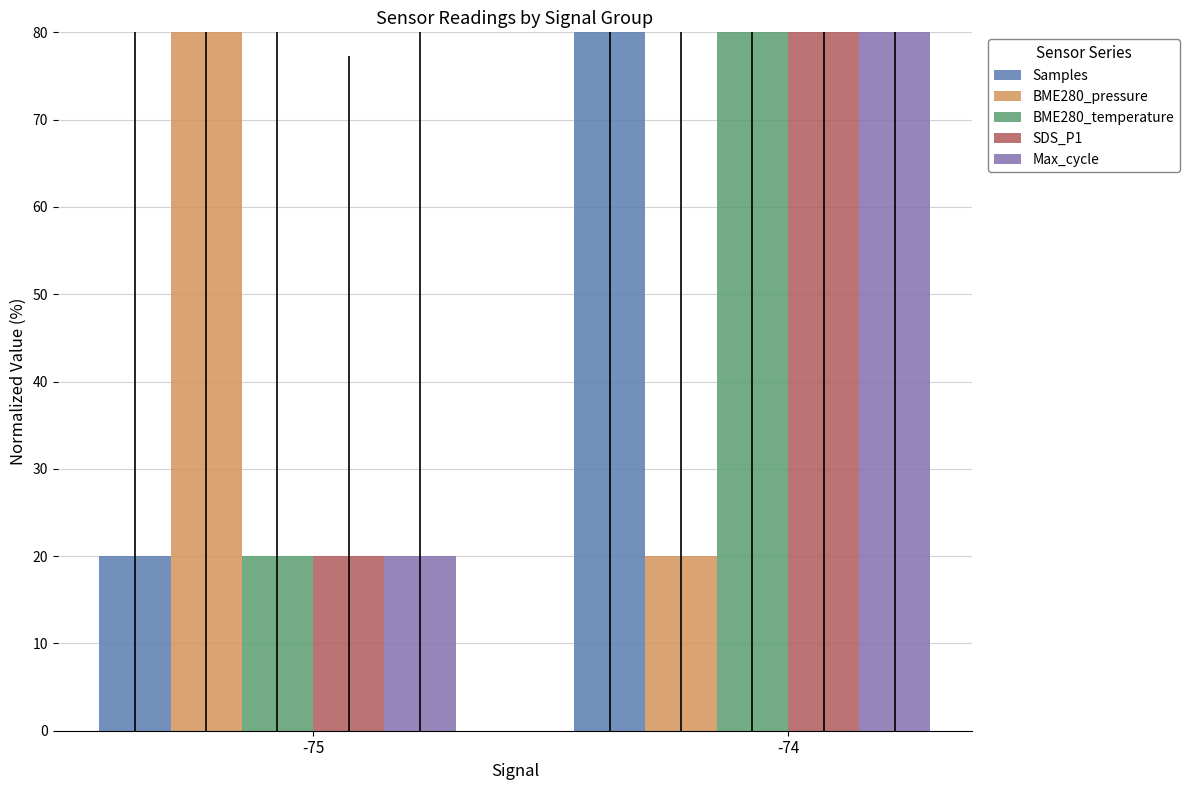

What is the value of the Max_cycle bar at the 1st from the left?

20